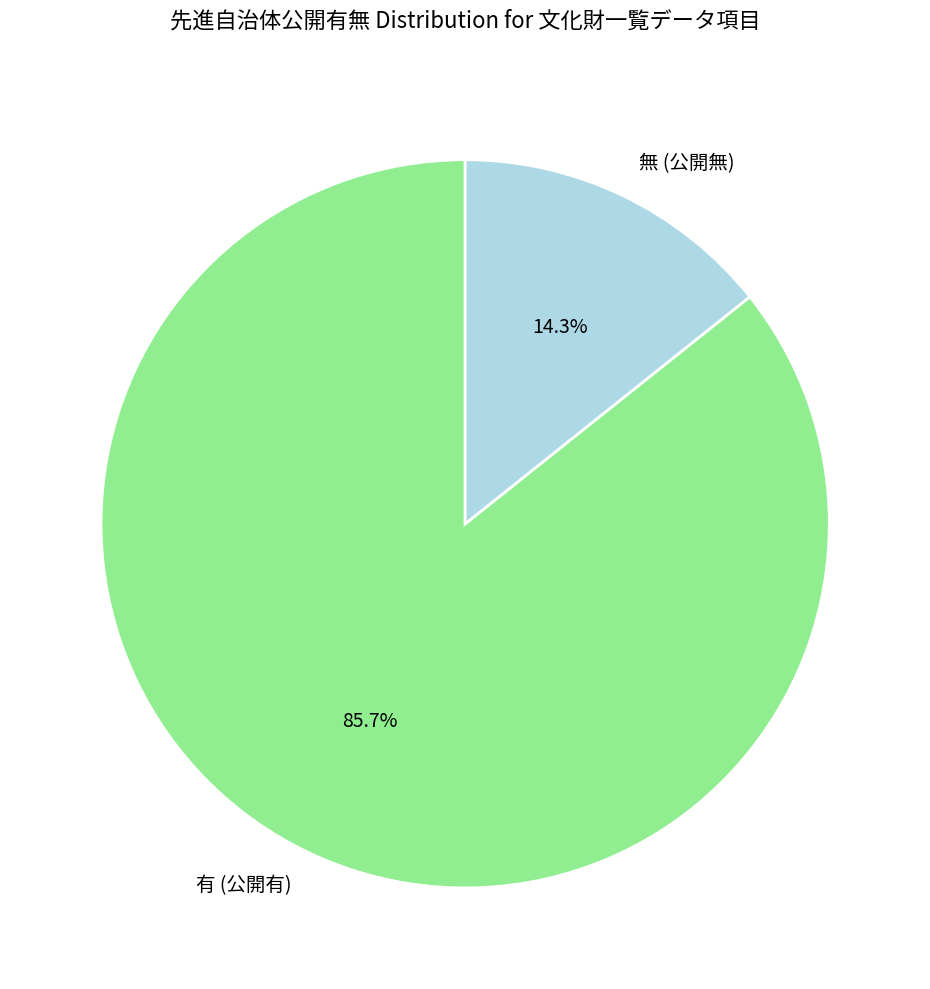

Is there any slice that represents more than half of the pie?

Yes